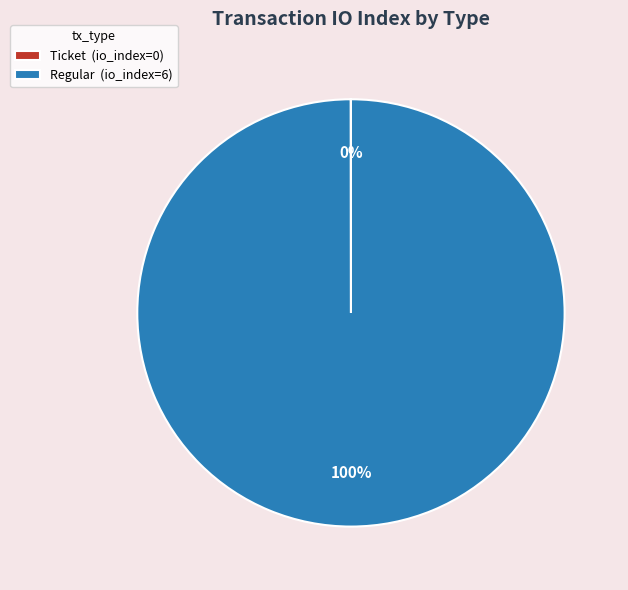

To the nearest percent, what is the average slice percentage?

50%